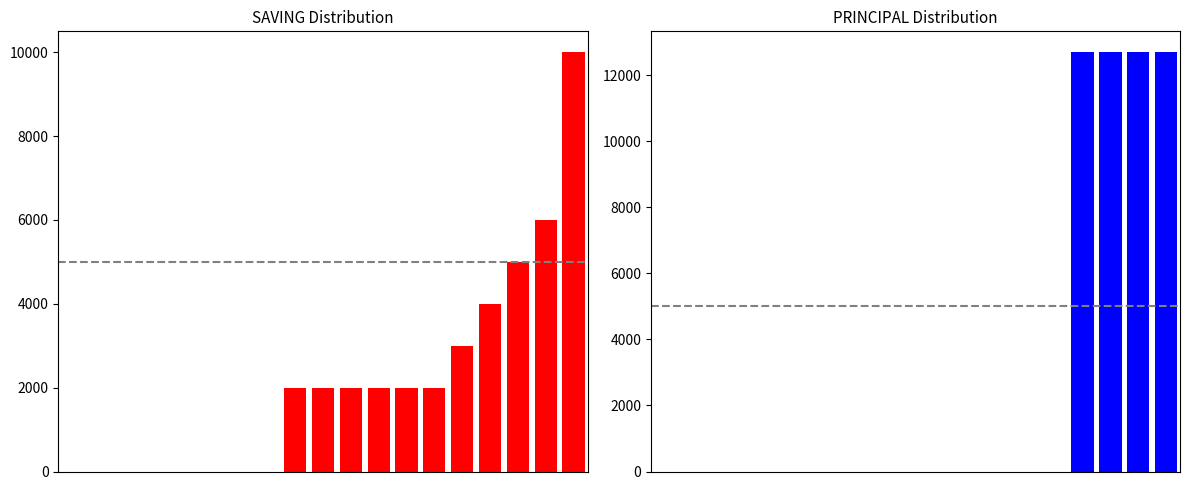

Count the SAVING values in the range 0 to 3000.

15